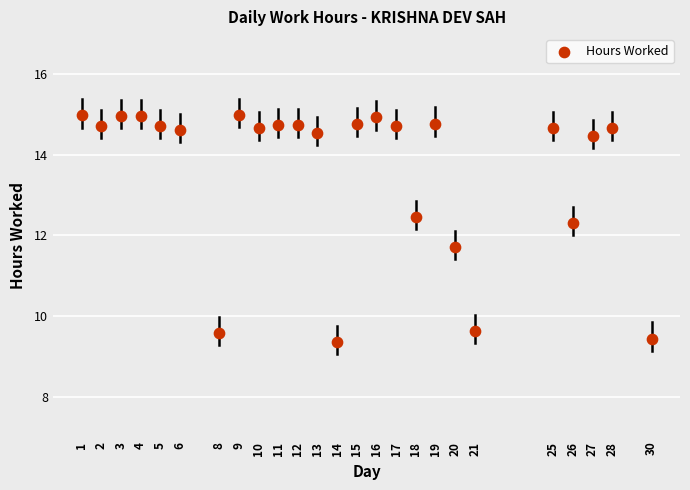

What is the range of Y values (max minus min)?

5.6